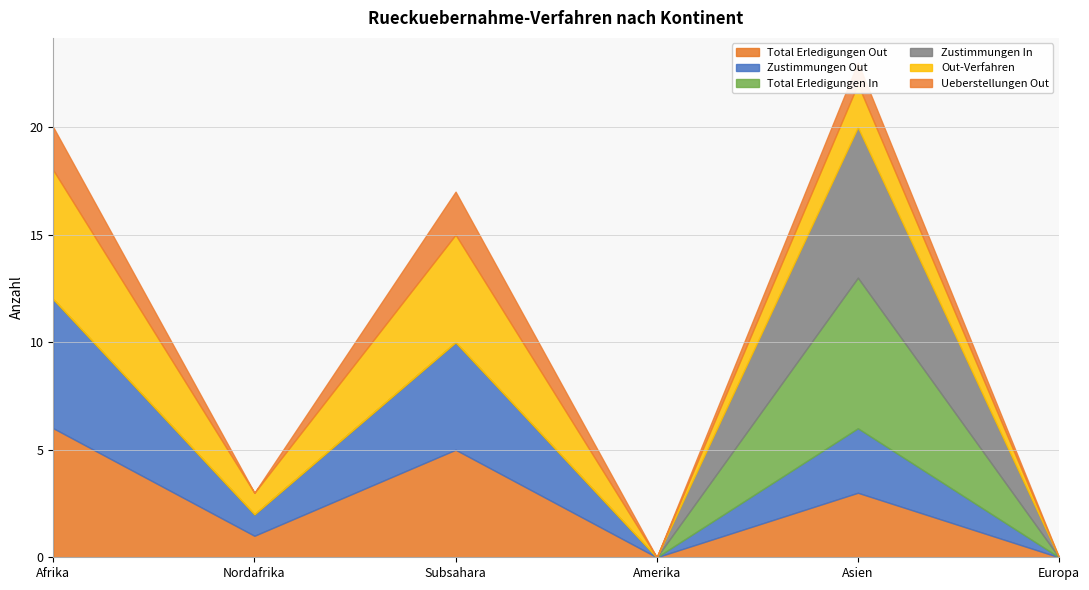

What is the maximum value for Zustimmungen In?

7